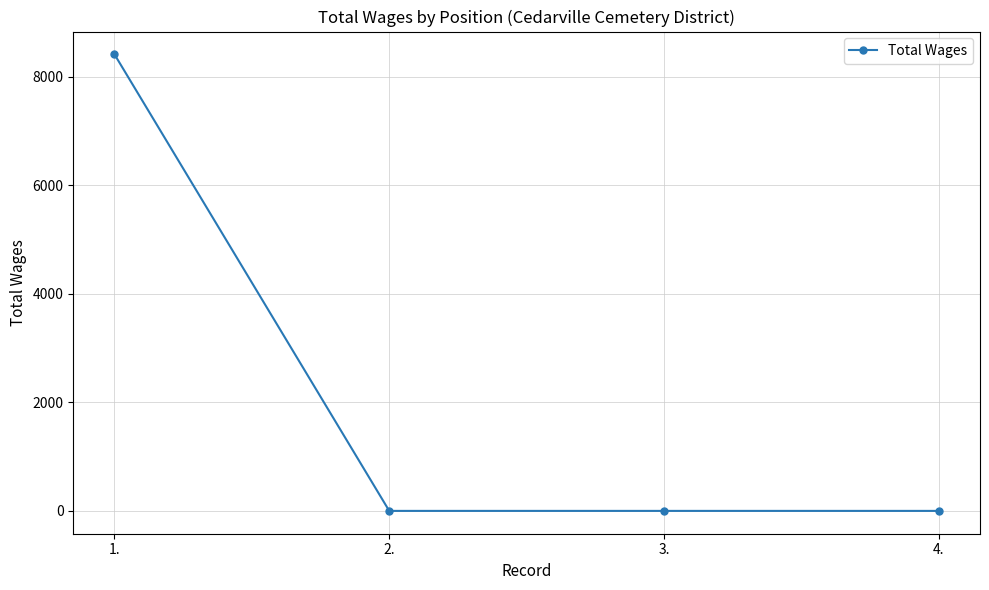

Reading right to left, extract all data points from this chart.

0	0	0	8417